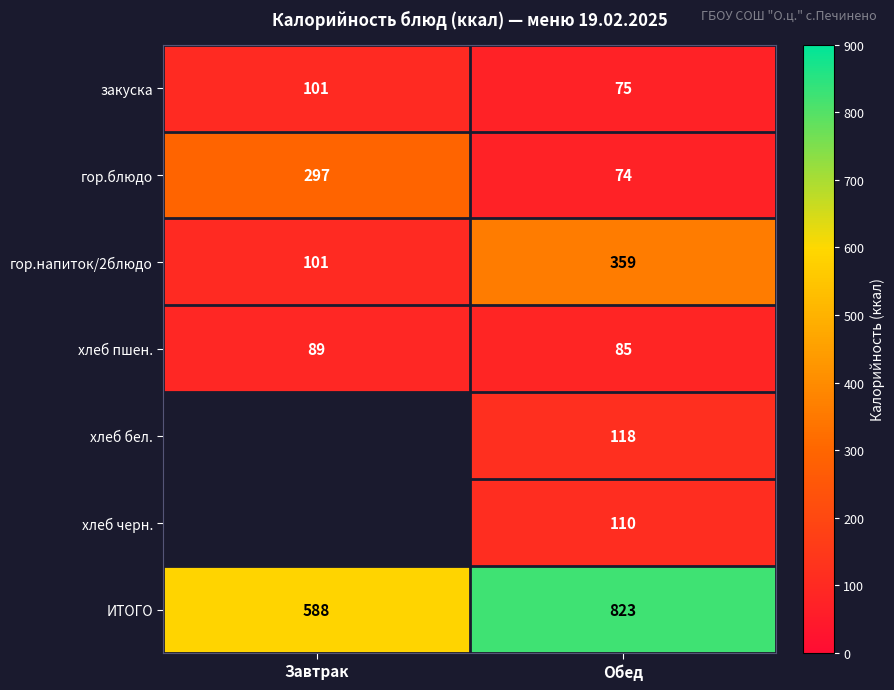

Rank the categories by закуска value from highest to lowest.

Завтрак, Обед